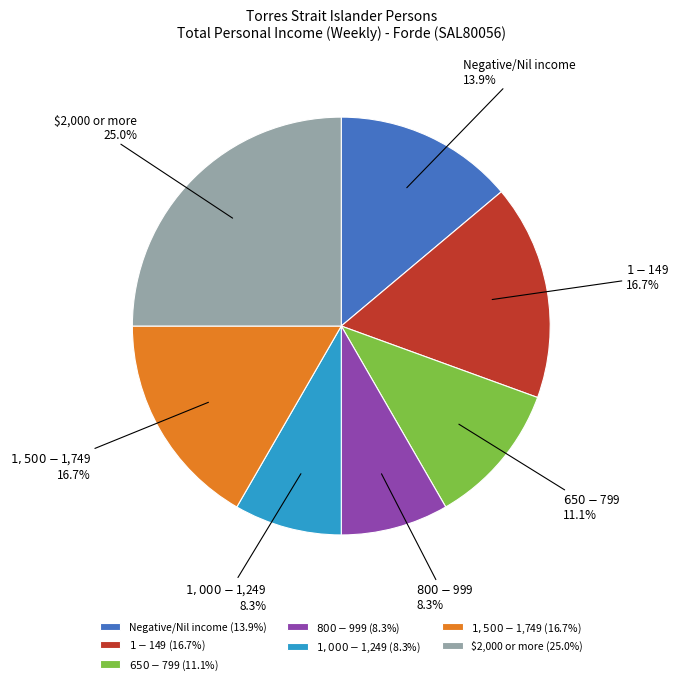

To the nearest percent, what portion does $1,500-$1,749 represent?

17%